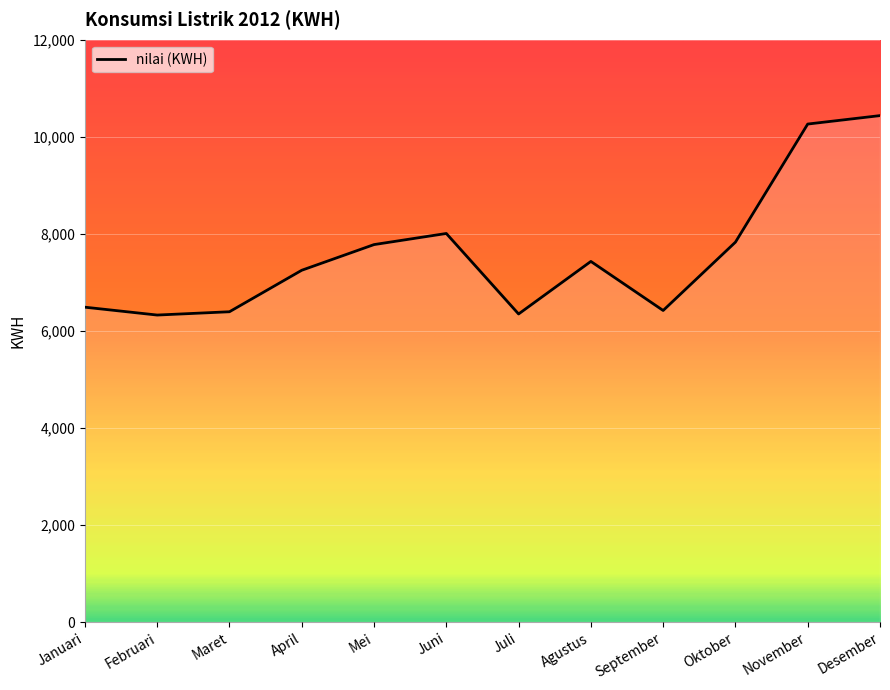

What value does the data have at Desember?

10436